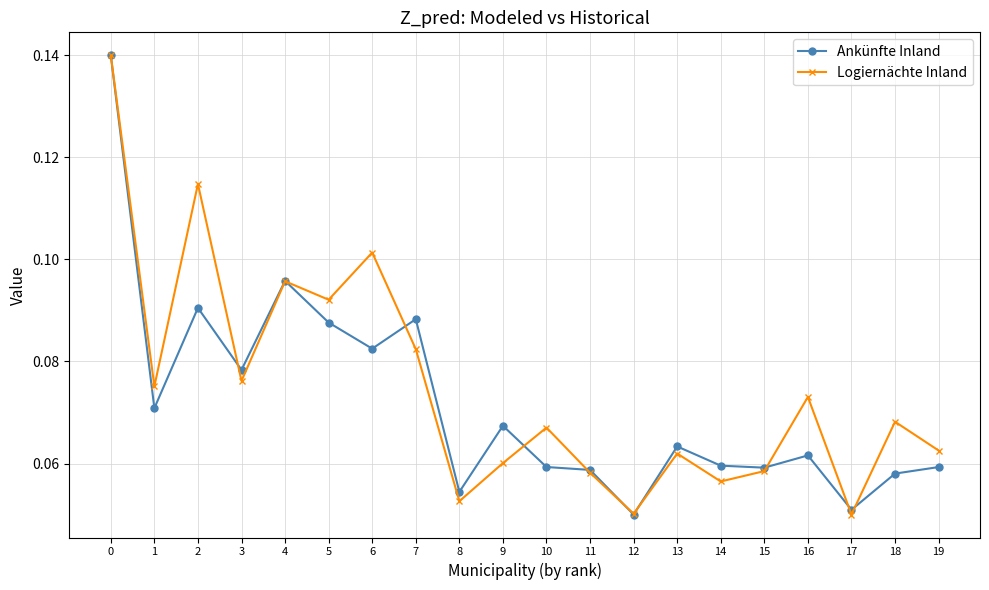

Does the chart display data point markers on the line(s)?

Yes